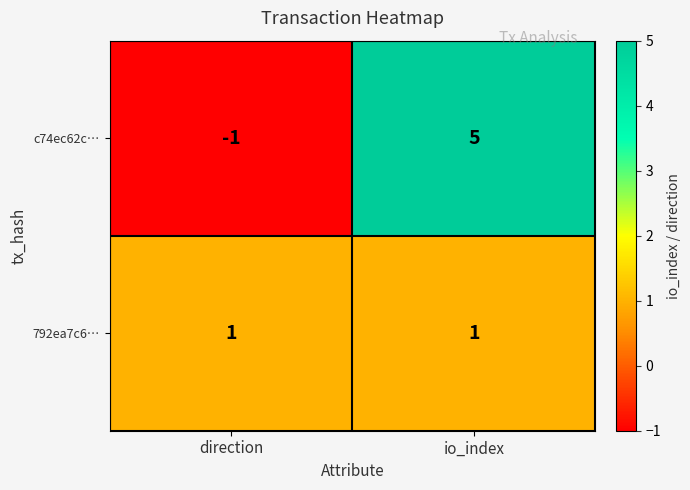

What is the difference between the c74ec62c… values at direction and io_index?

6